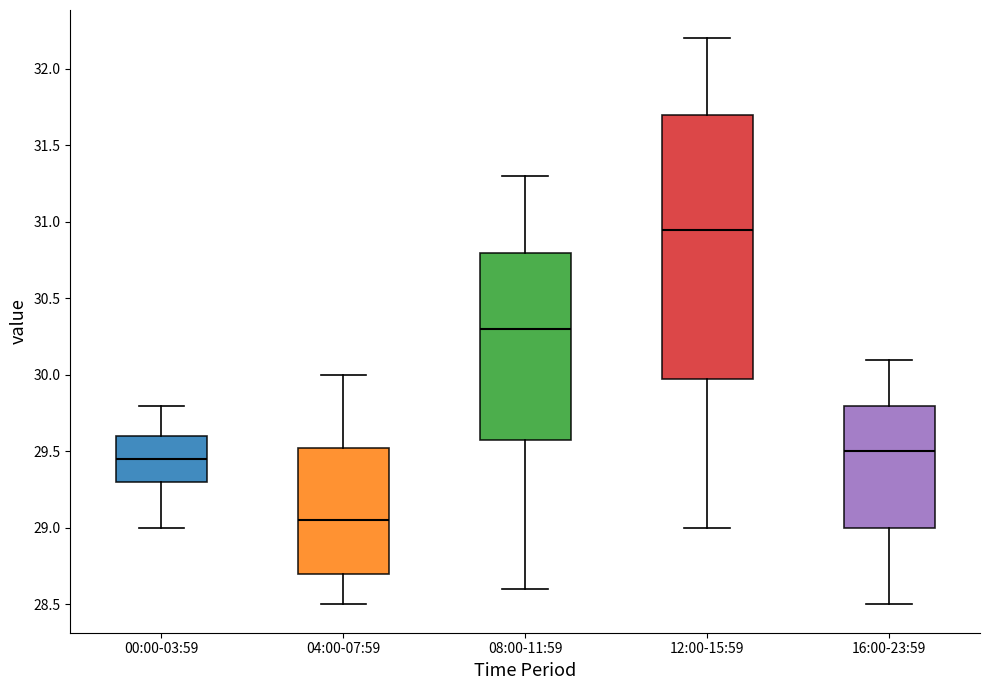

Which box is the tallest, from its lower edge to its upper edge?

12:00-15:59